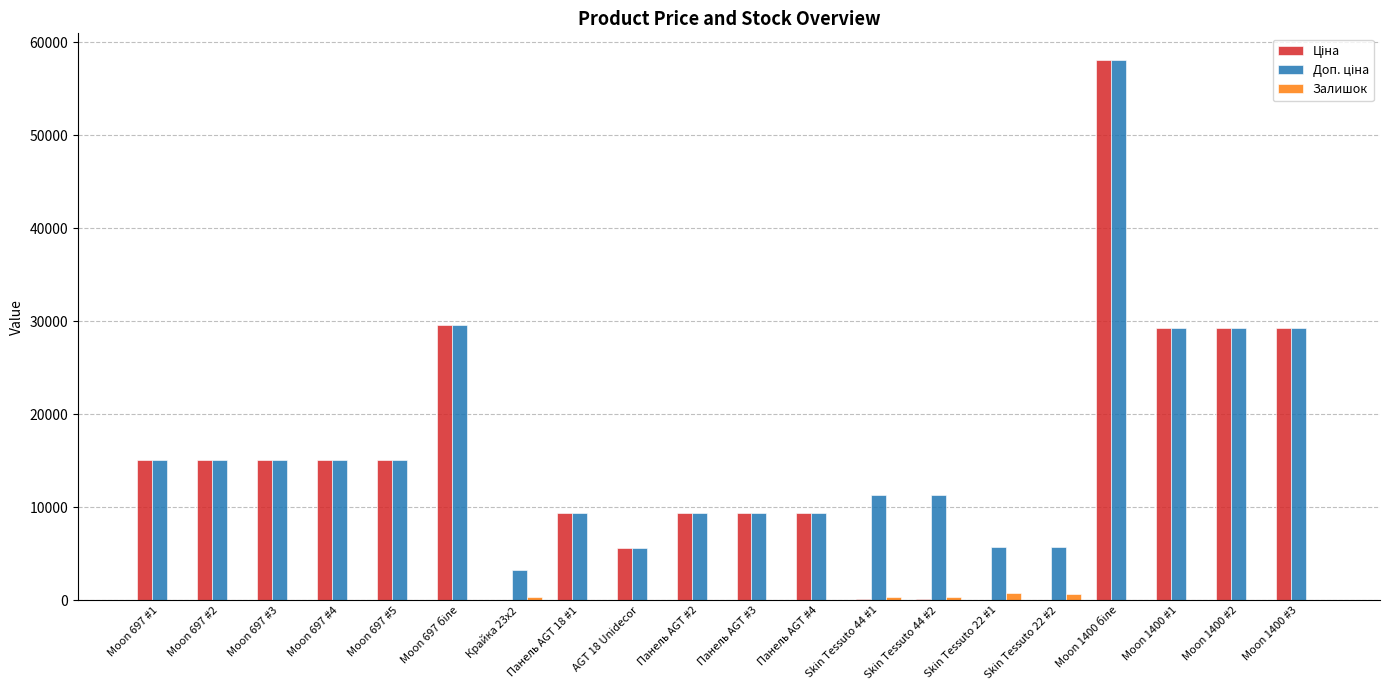

What is the greatest value displayed?

58037.0